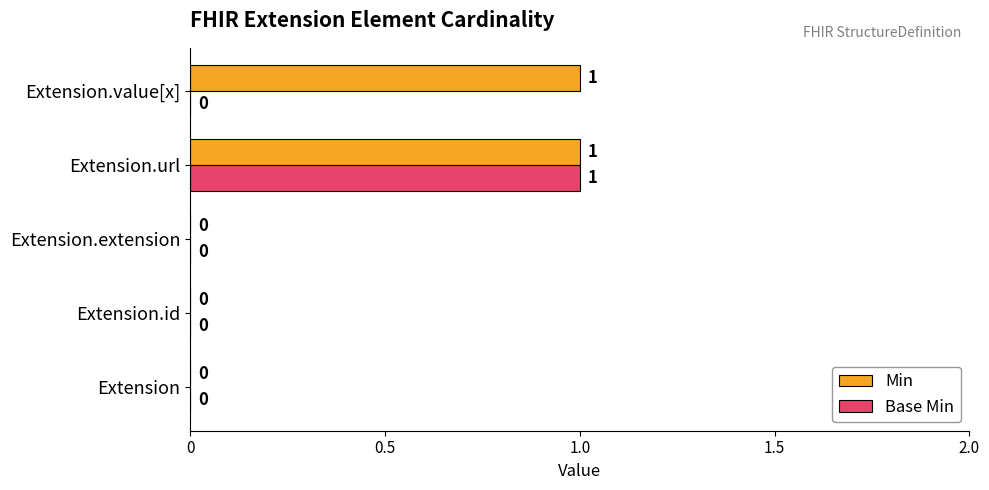

Is it true that Base Min equals 0 at Extension.value[x]?

True